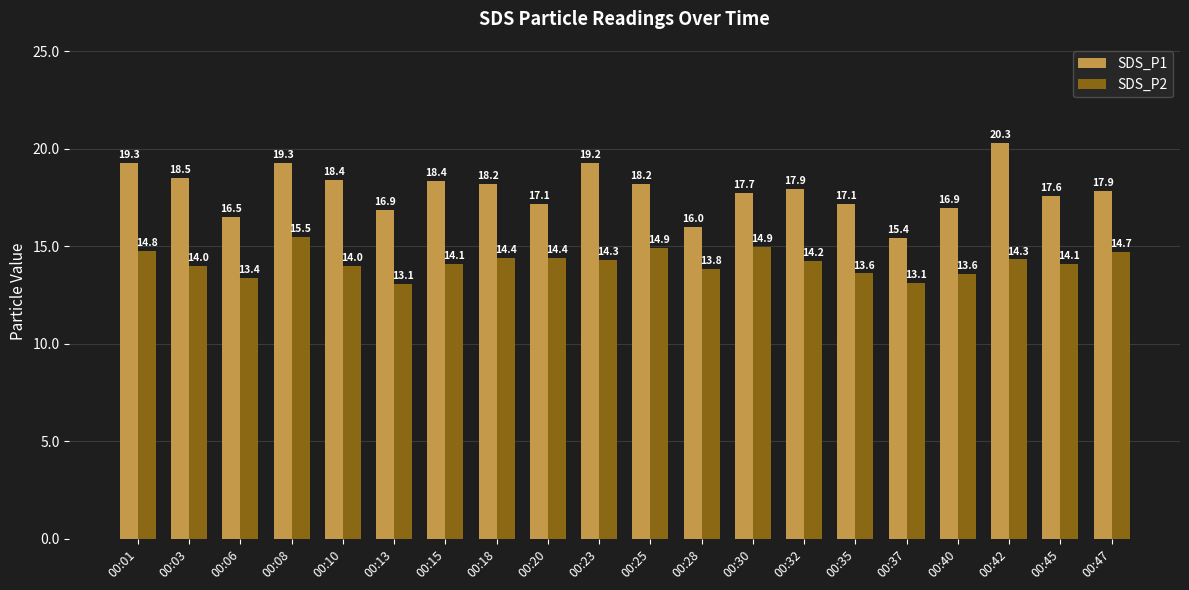

Which series has the widest spread of values?

SDS_P1